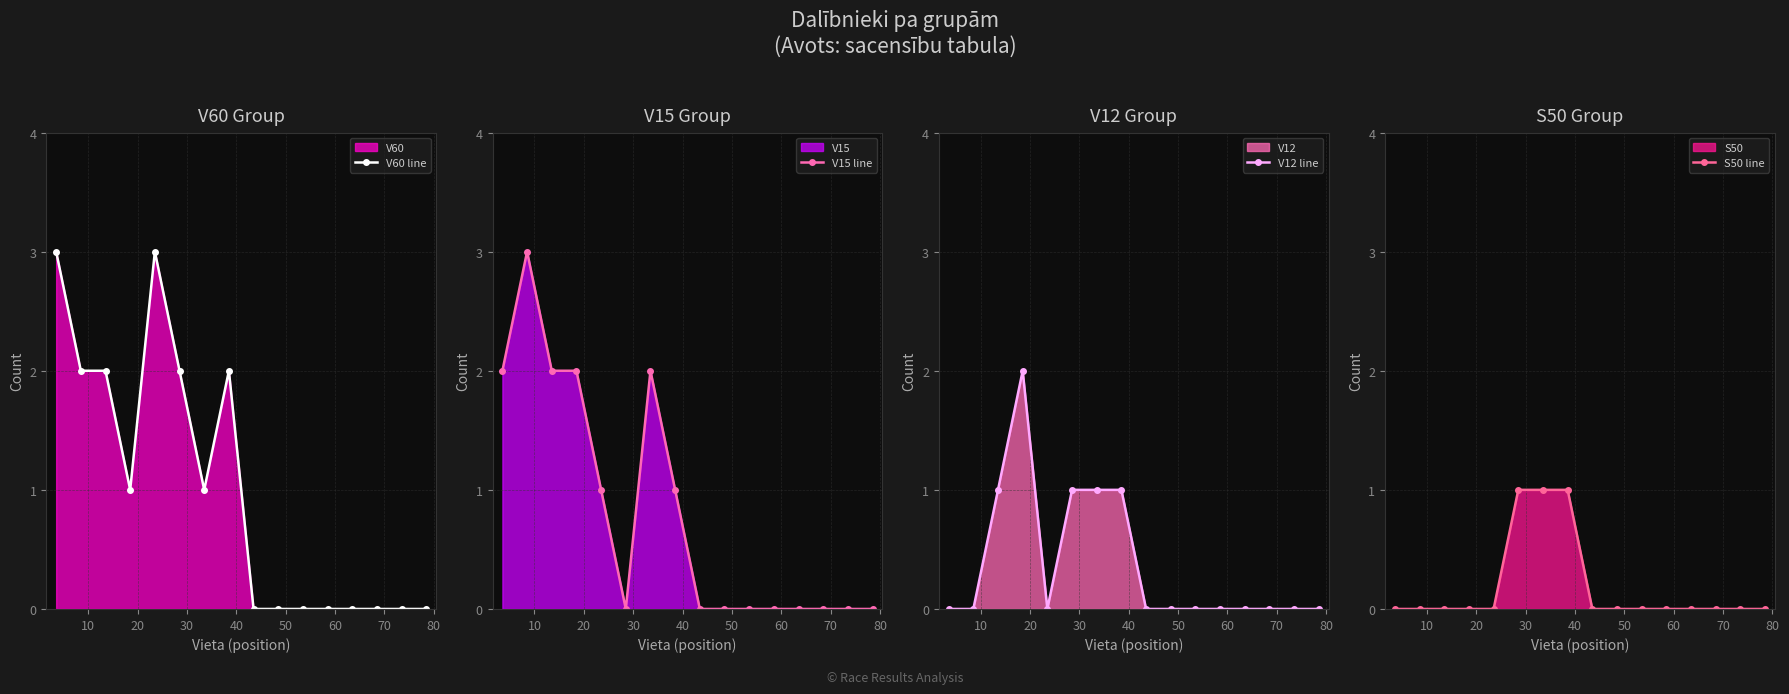

In V12 line, how many points are lower than both neighbors (excluding endpoints)?

1